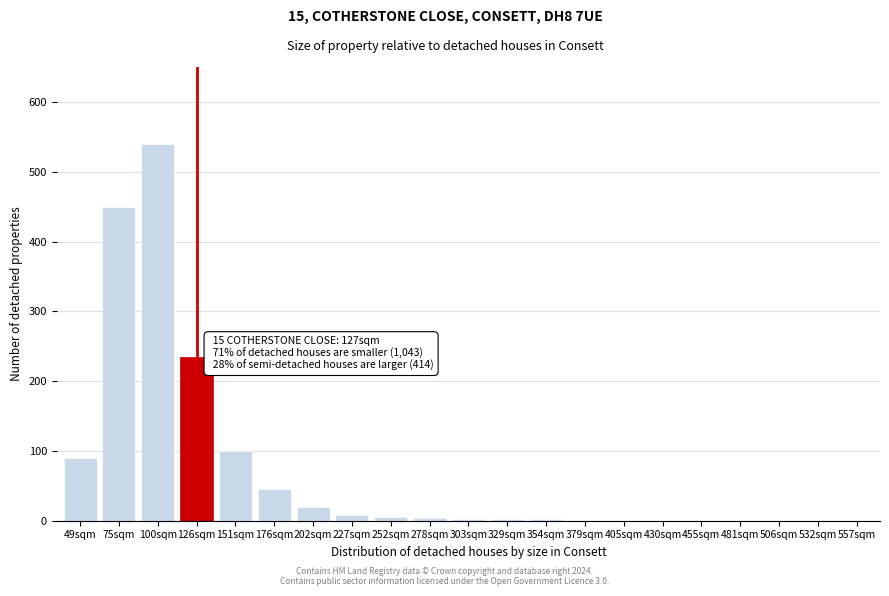

True or false: the data shows 20 at 202sqm.

True